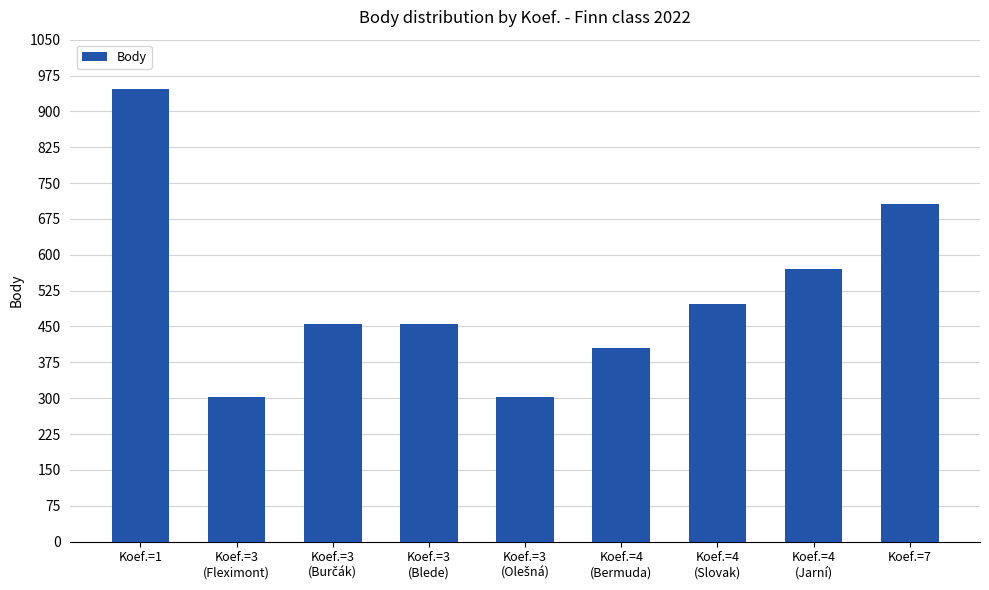

Reading right to left, what are all the values shown in this chart?

707	570	498	404	303	456	456	303	946